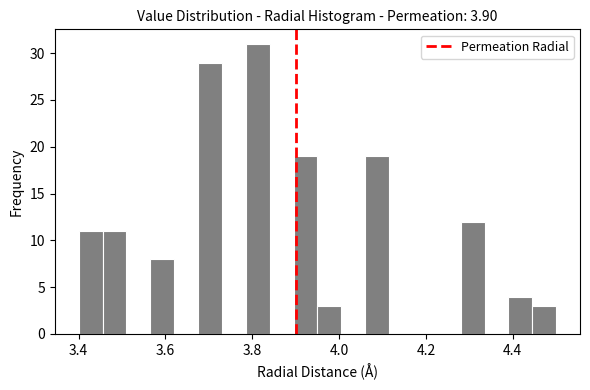

Around what value on the x-axis is the tallest bar? Give the approximate position of its centre, as read against the axis.

3.82